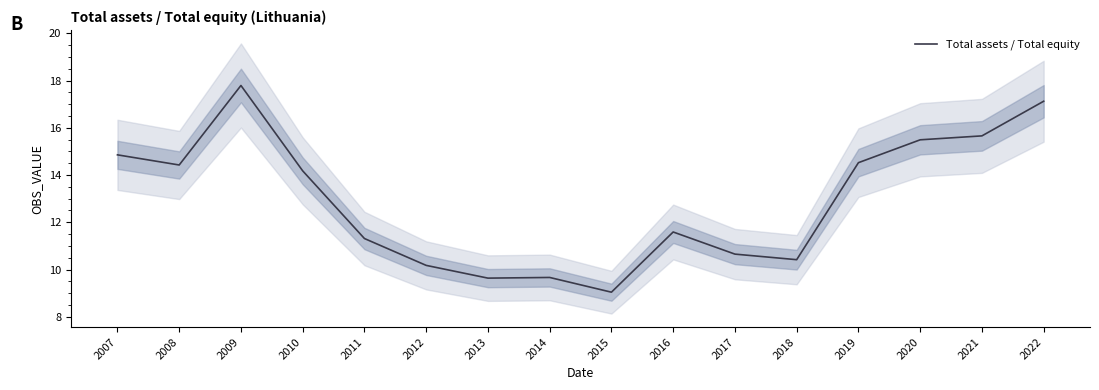

What is the sum of all values?

206.5